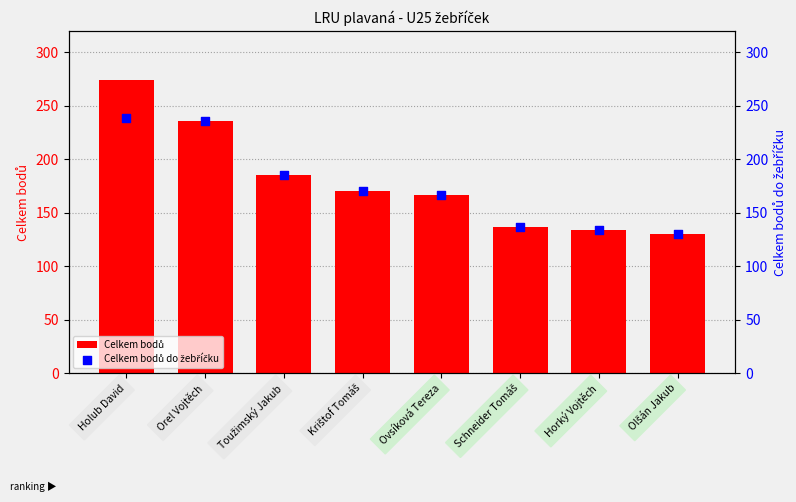

At which category is the sum across all series the highest?

Holub David